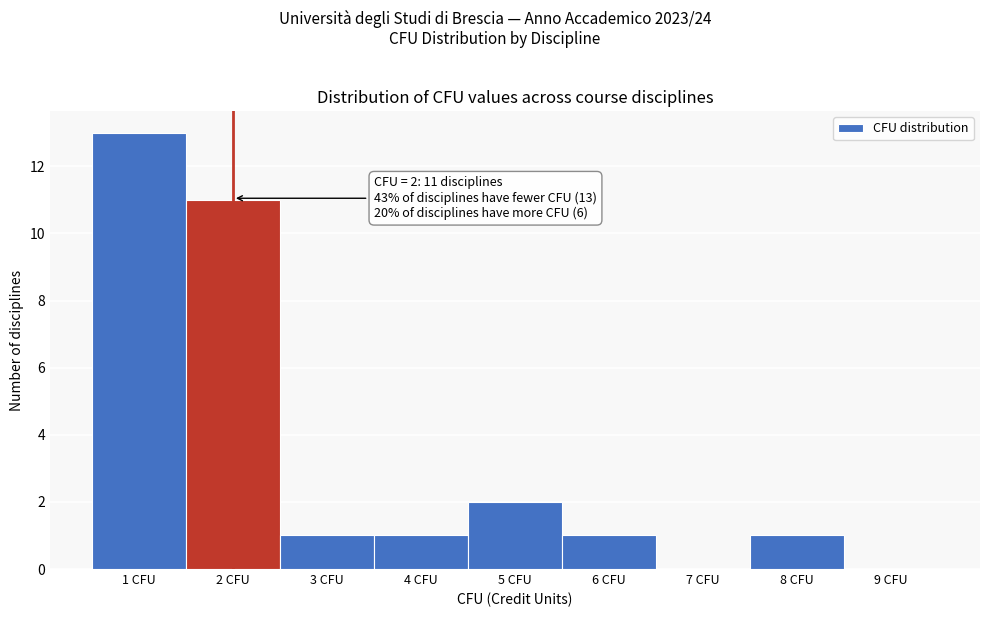

Which range on the x-axis has the tallest bar?

0.5 to 1.5